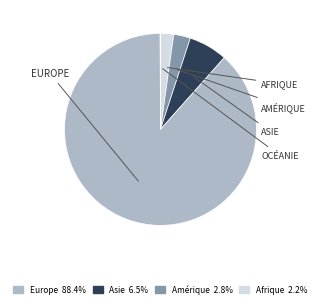

Is there any slice that represents more than half of the pie?

Yes